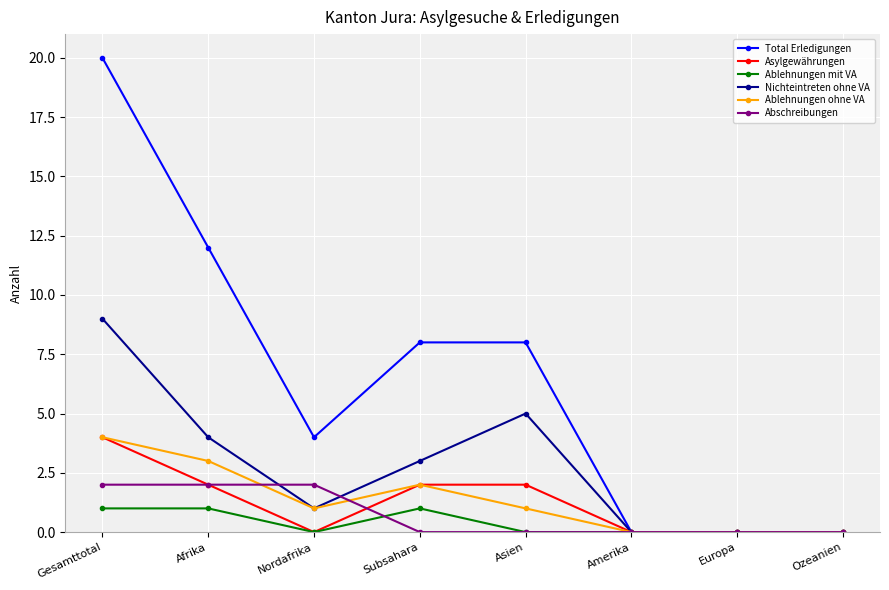

What is the greatest value displayed?

20